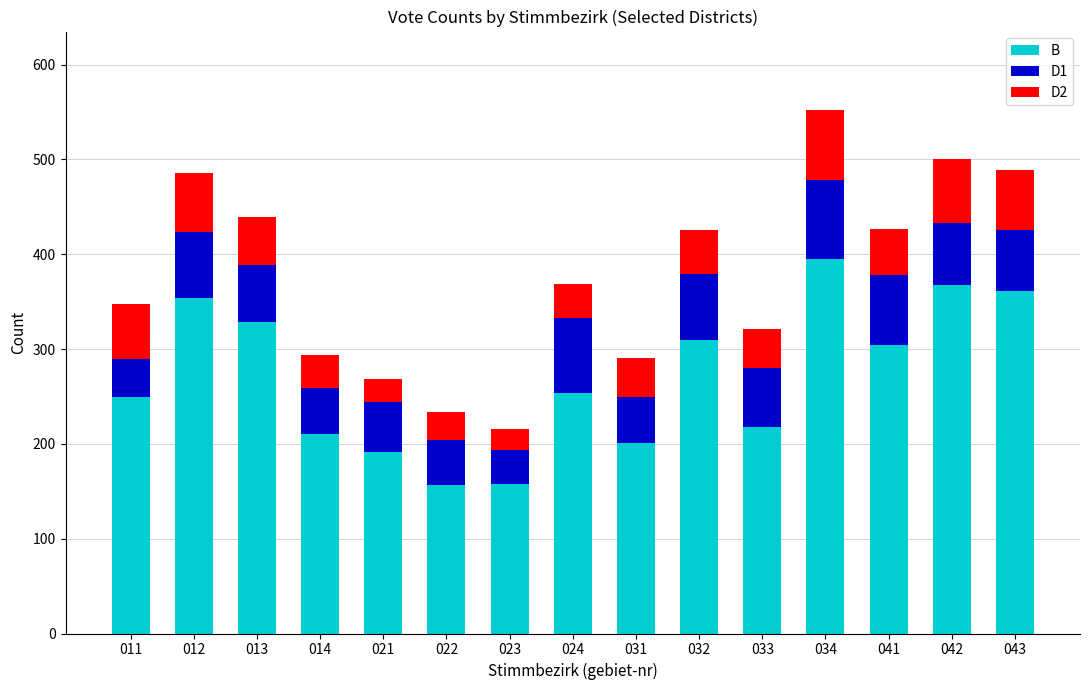

What is the difference between the second highest and second lowest values in the B series?

209